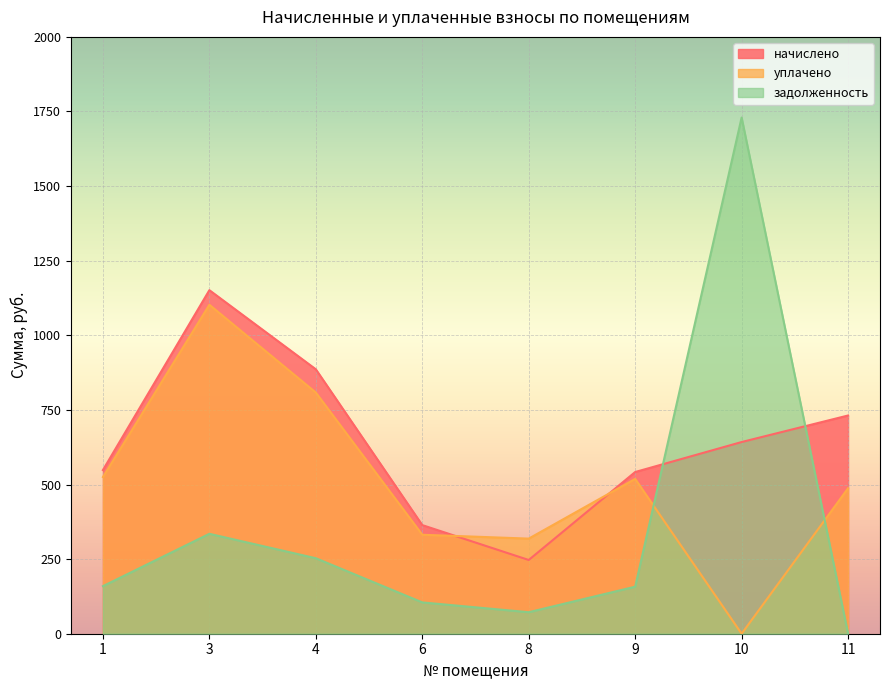

Rank the series at 1 from lowest to highest value.

задолженность, уплачено, начислено